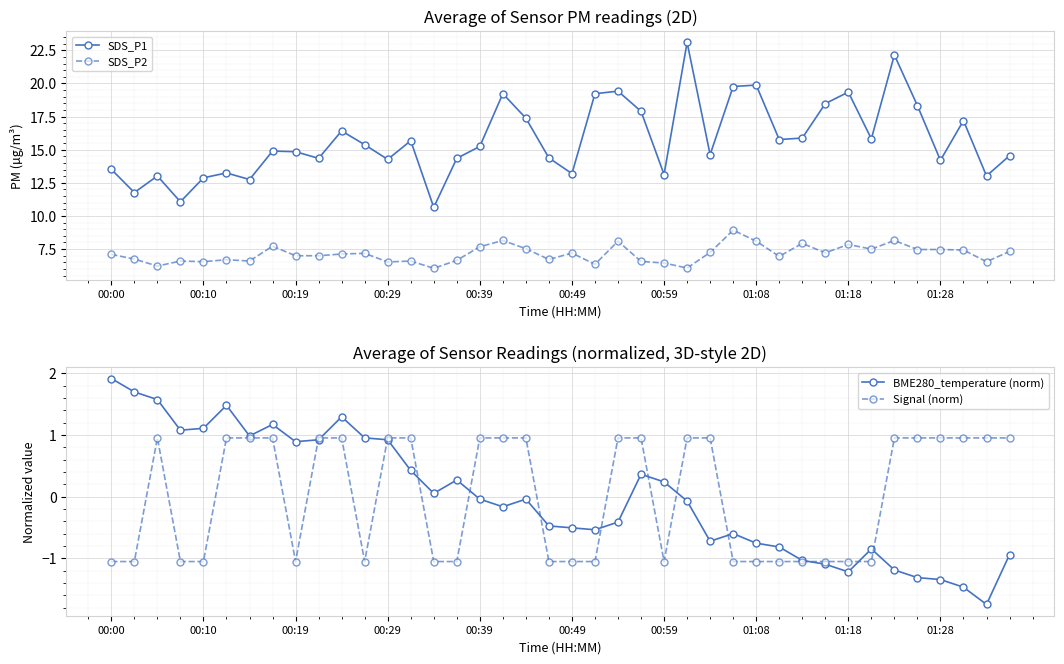

What is the highest value of the SDS_P1 series?

23.1